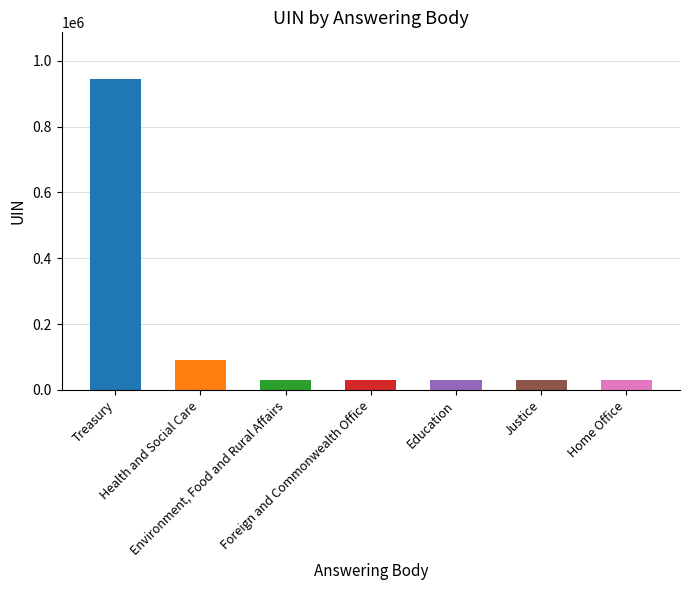

What is the greatest value displayed?

944947